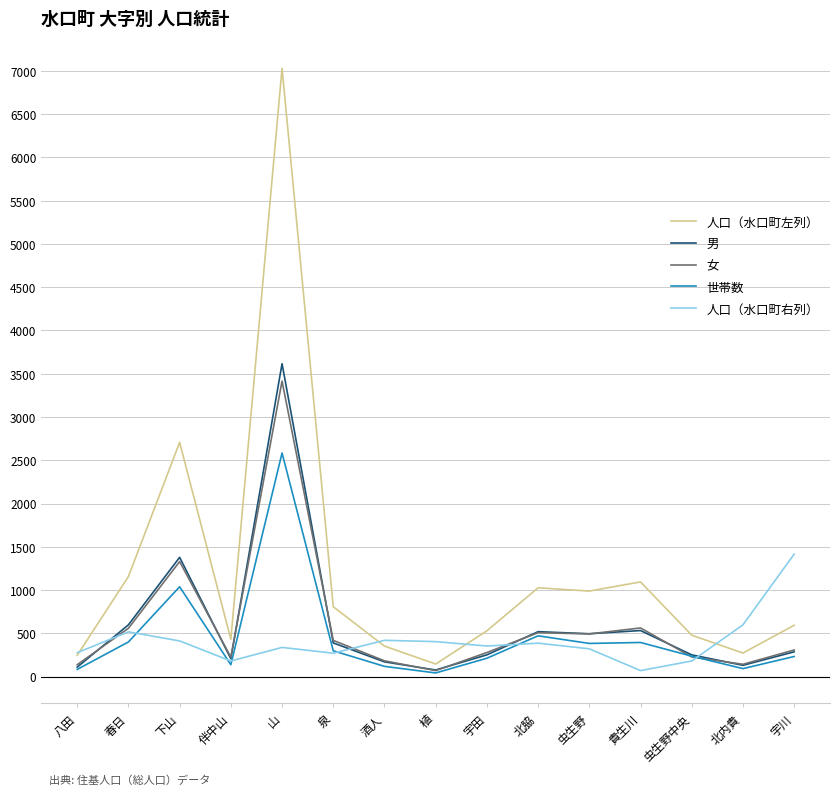

Which label corresponds to the largest value in the chart?

山